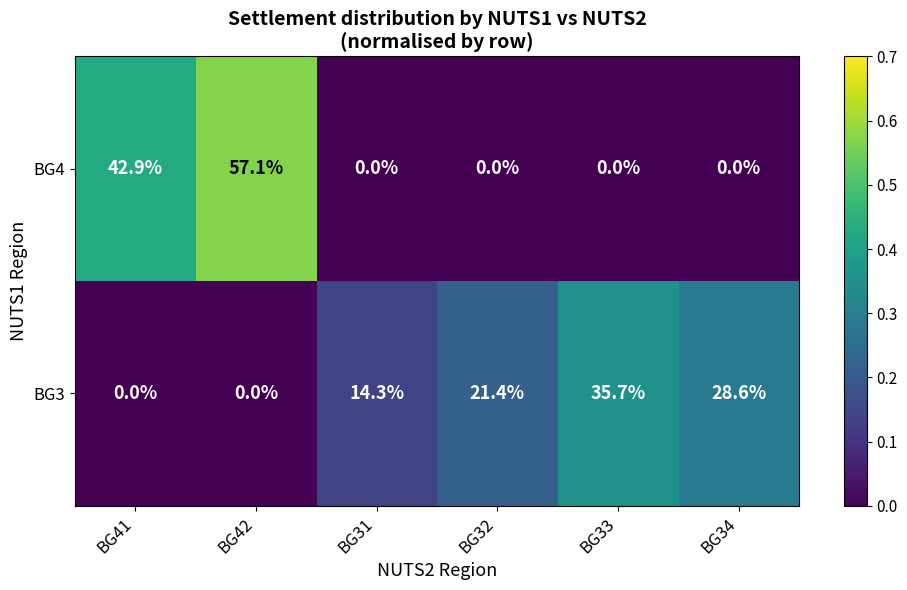

Reading left to right, list all the values displayed in this chart.

BG4: 42.9	57.1	0.0	0.0	0.0	0.0
BG3: 0.0	0.0	14.3	21.4	35.7	28.6